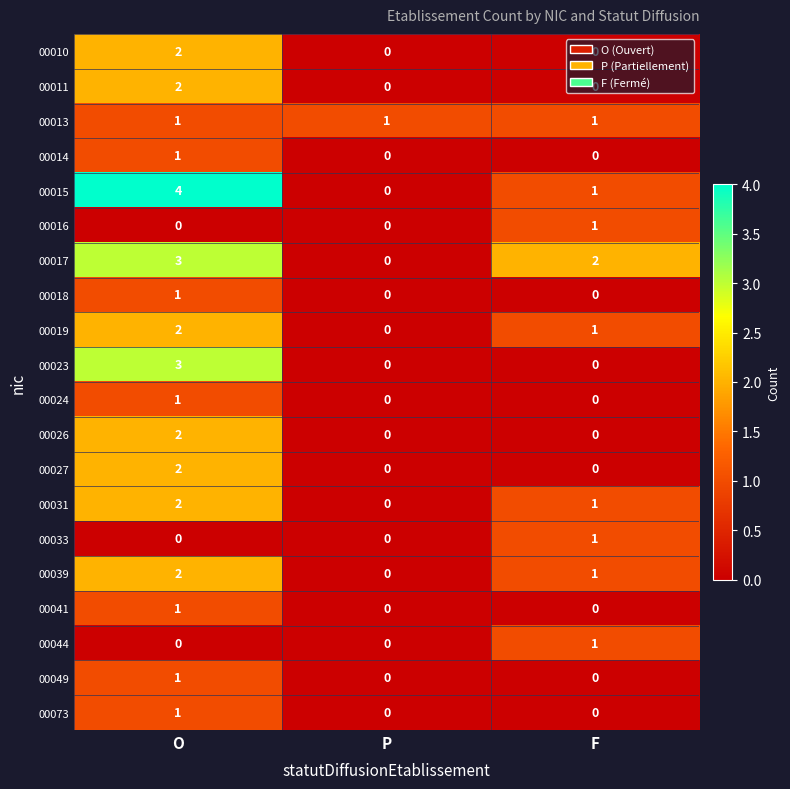

What is the total value across all series at F?

10